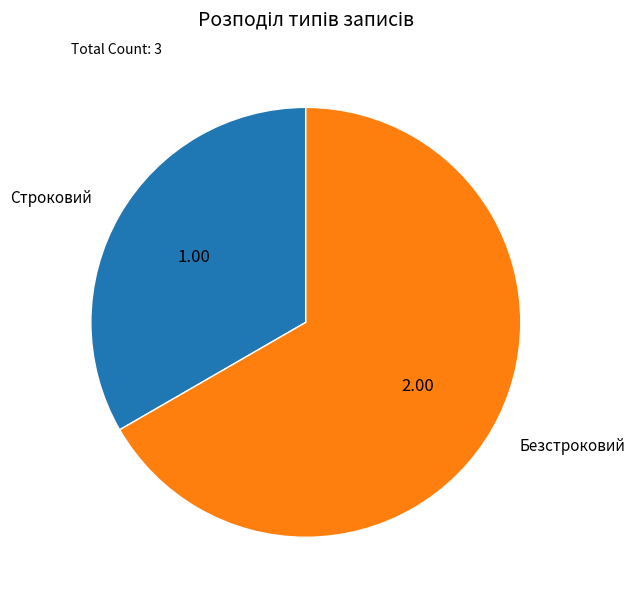

Rank the categories by value from lowest to highest.

Строковий, Безстроковий